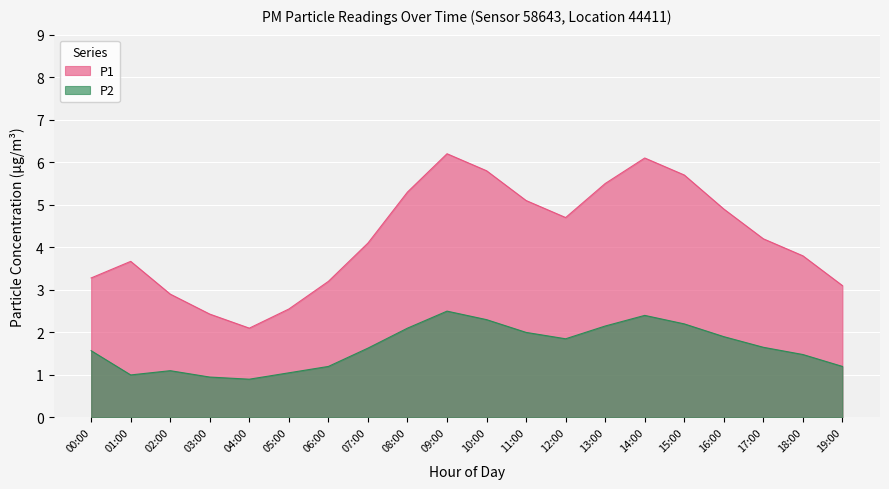

What is the average value of the P2 series?

1.7